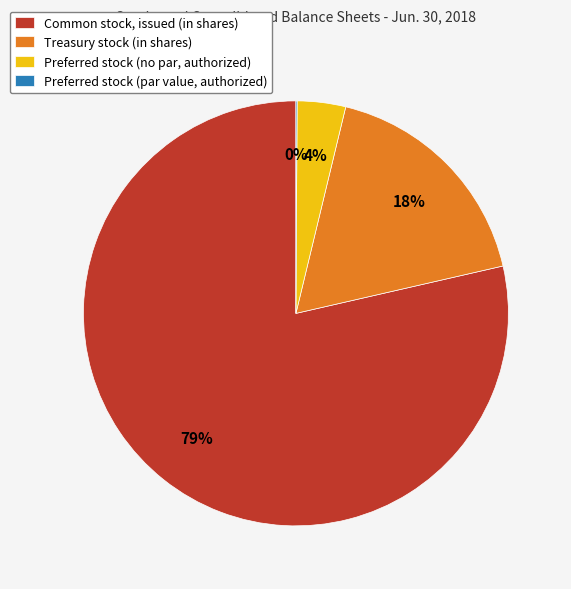

What percentage is the Treasury stock (in shares) slice, to the nearest percent?

18%